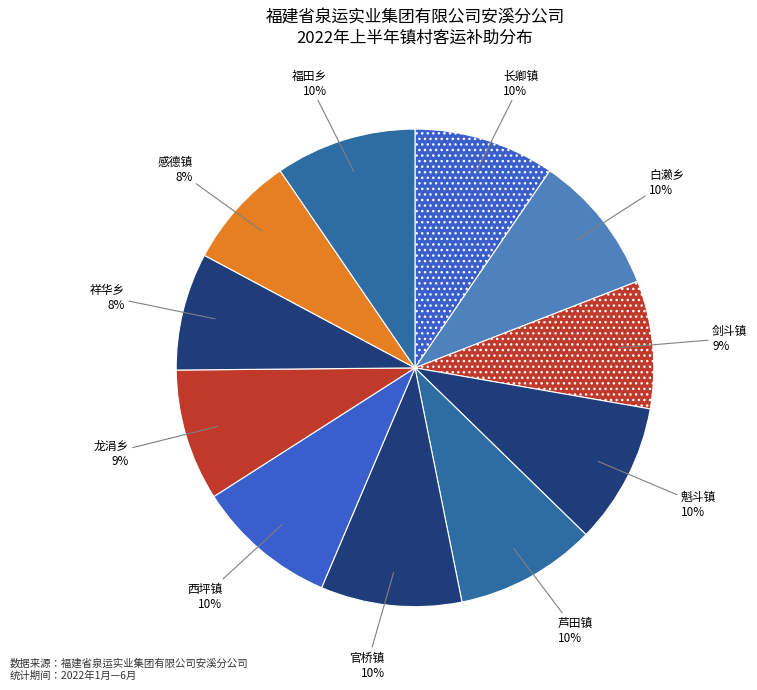

Approximately how many times larger is the value at 魁斗镇 compared to 官桥镇?

1.0